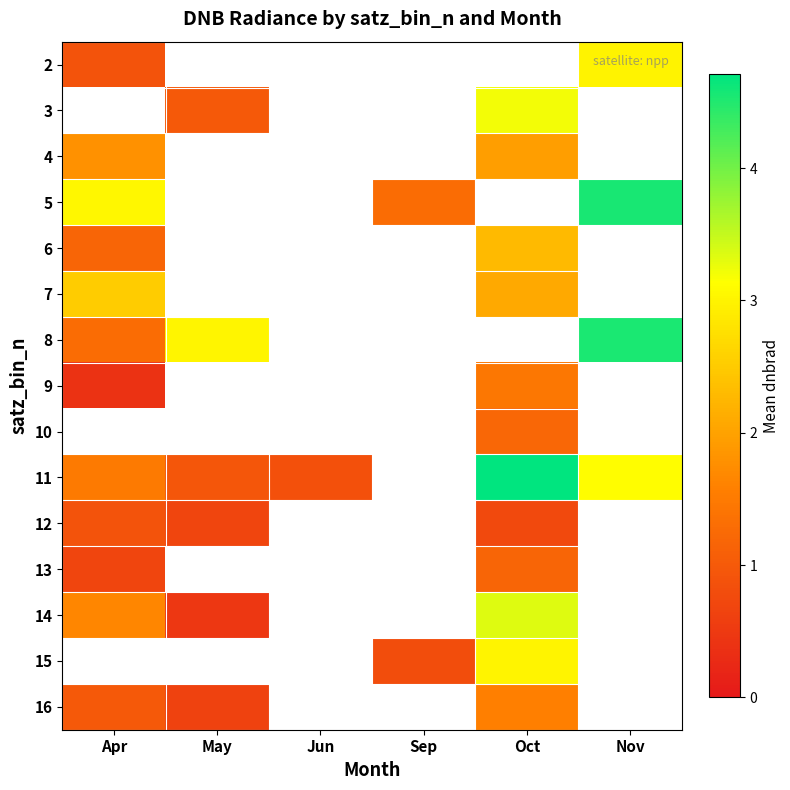

Which label corresponds to the smallest value in the chart?

Apr